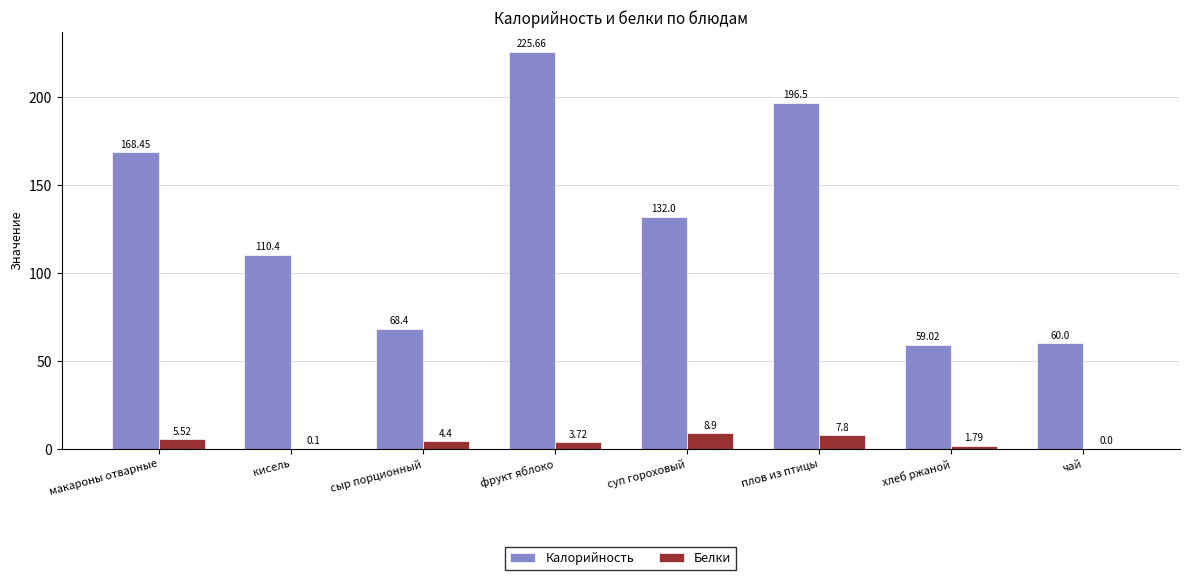

What is the sum of the Калорийность values at плов из птицы and хлеб ржаной?

255.5